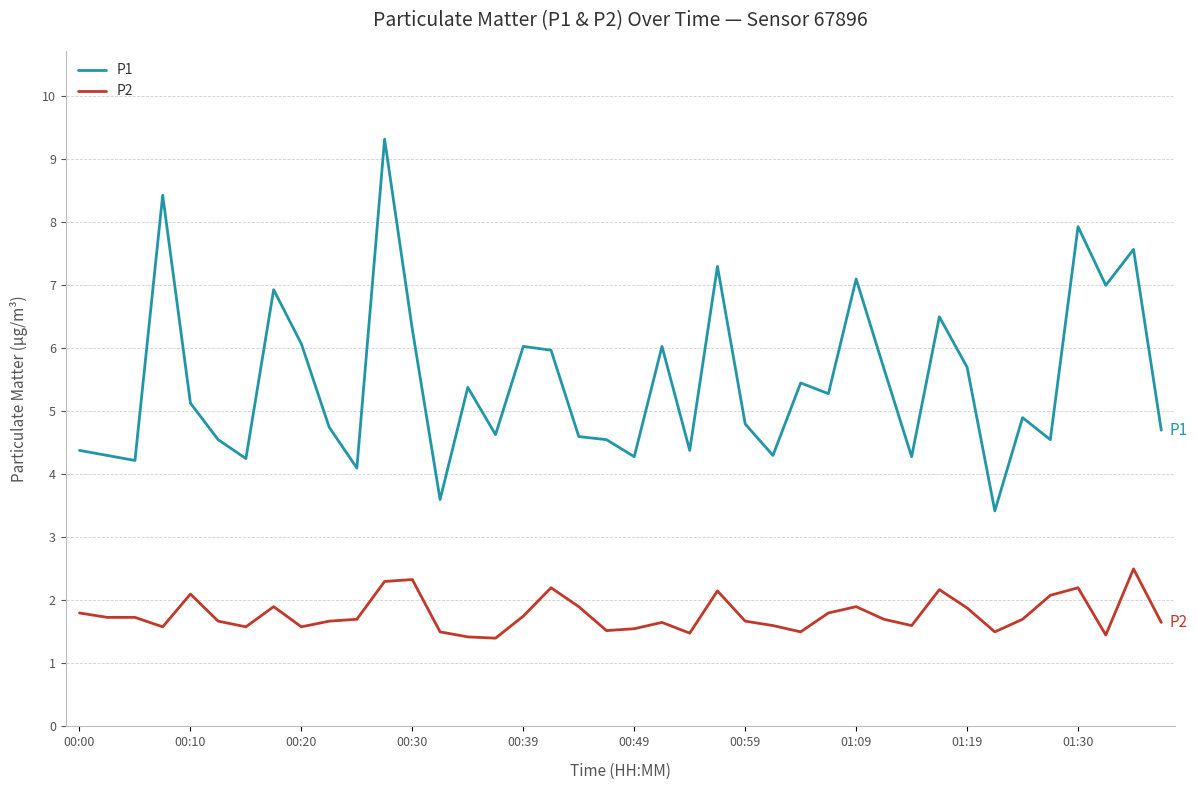

What are all the series names shown in the legend?

P1, P2